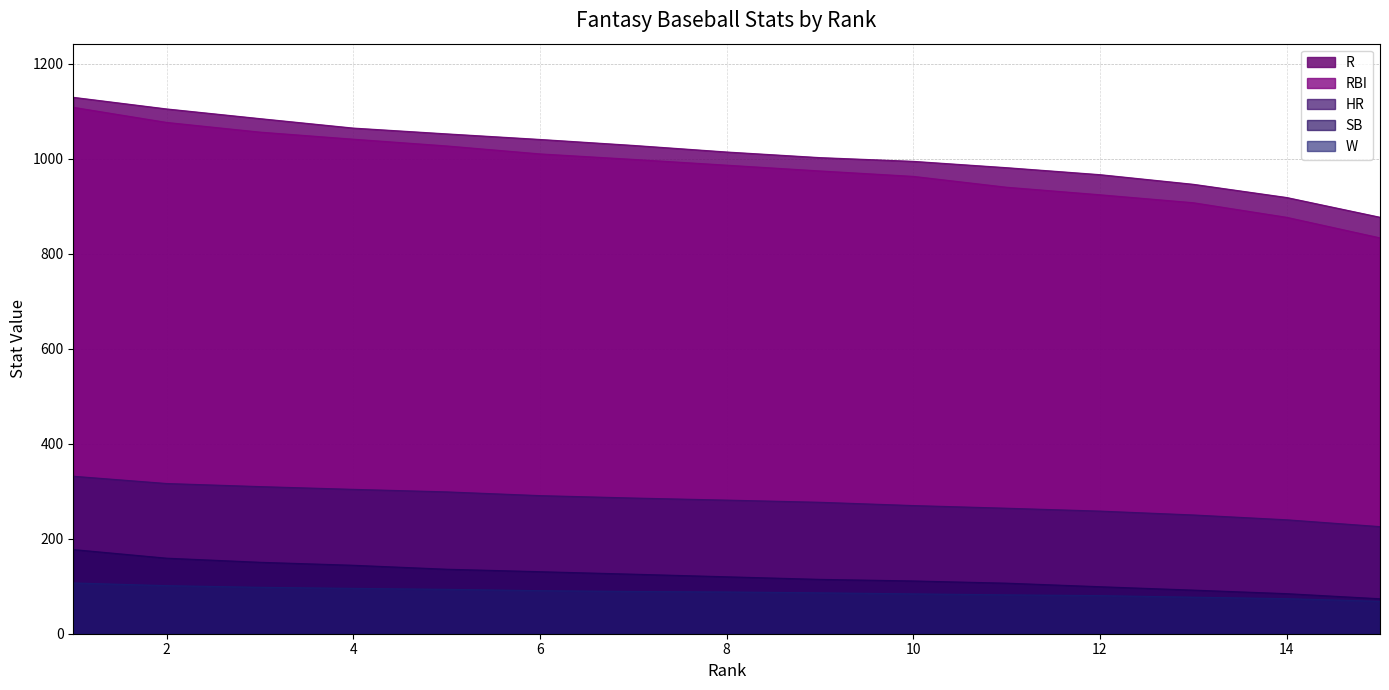

What value does the RBI series have at 12?

924.3